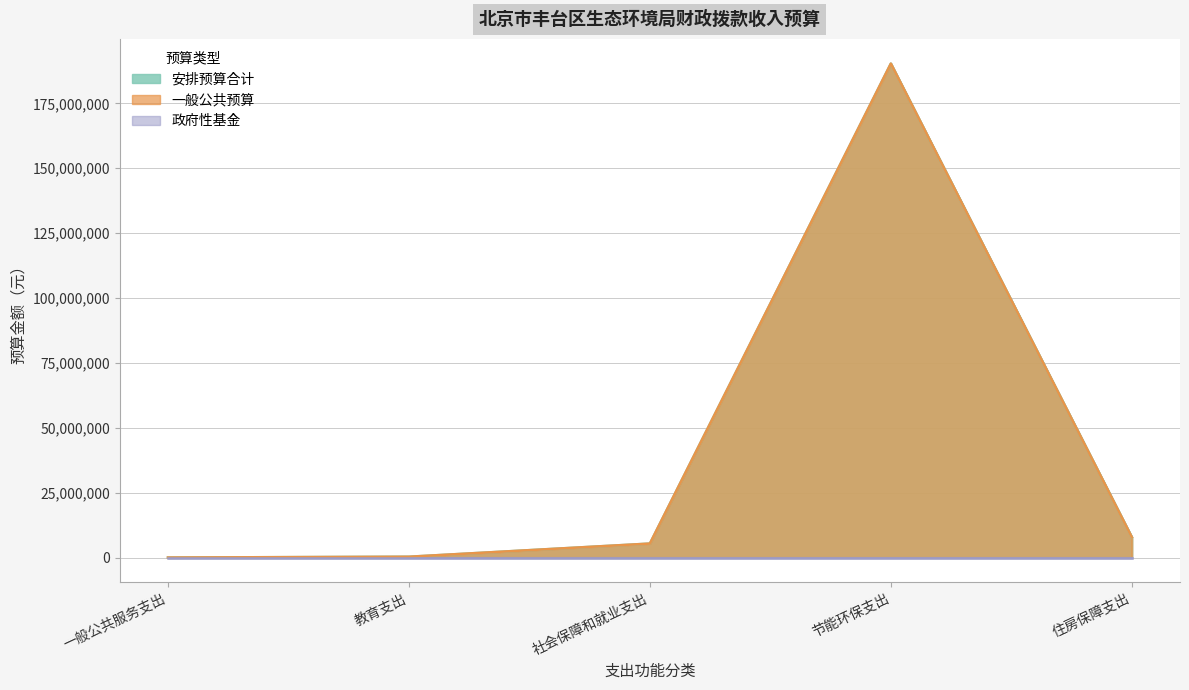

True or false: 一般公共预算 and 安排预算合计 intersect in this chart.

False